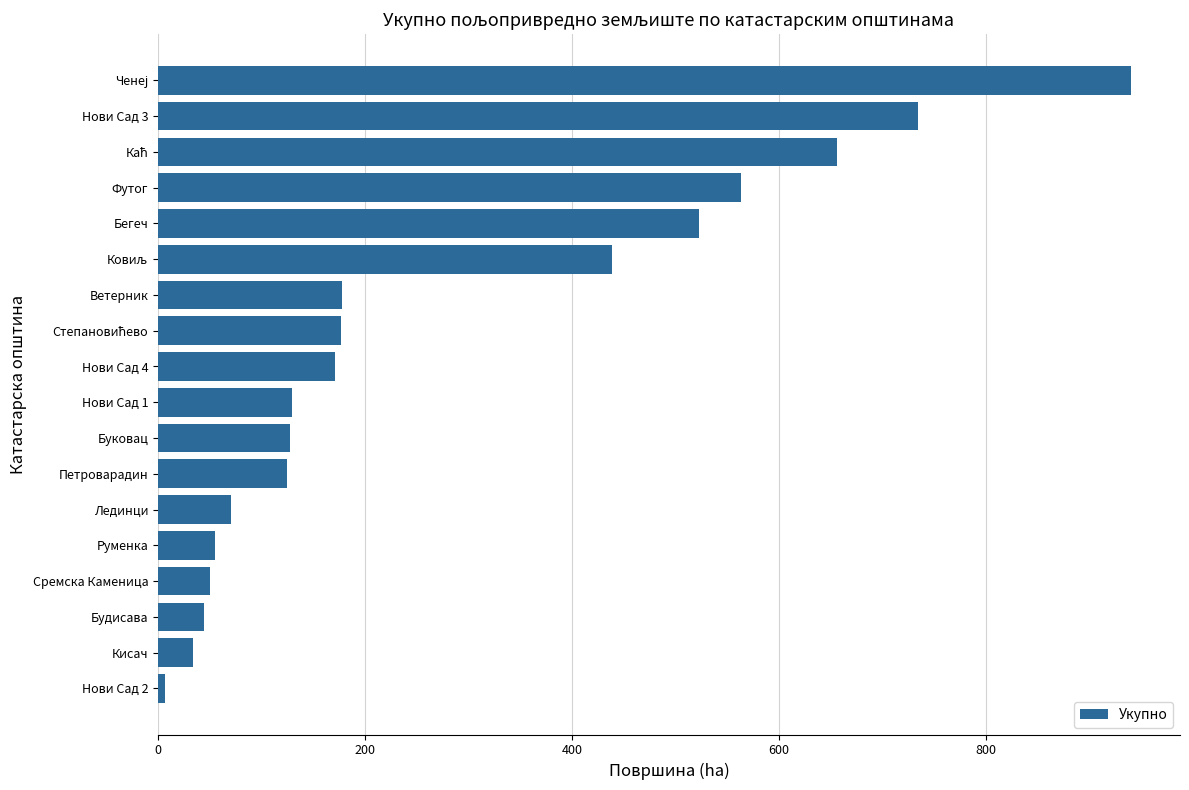

What is the sum of the values at Нови Сад 1 and Петроварадин?

255.1